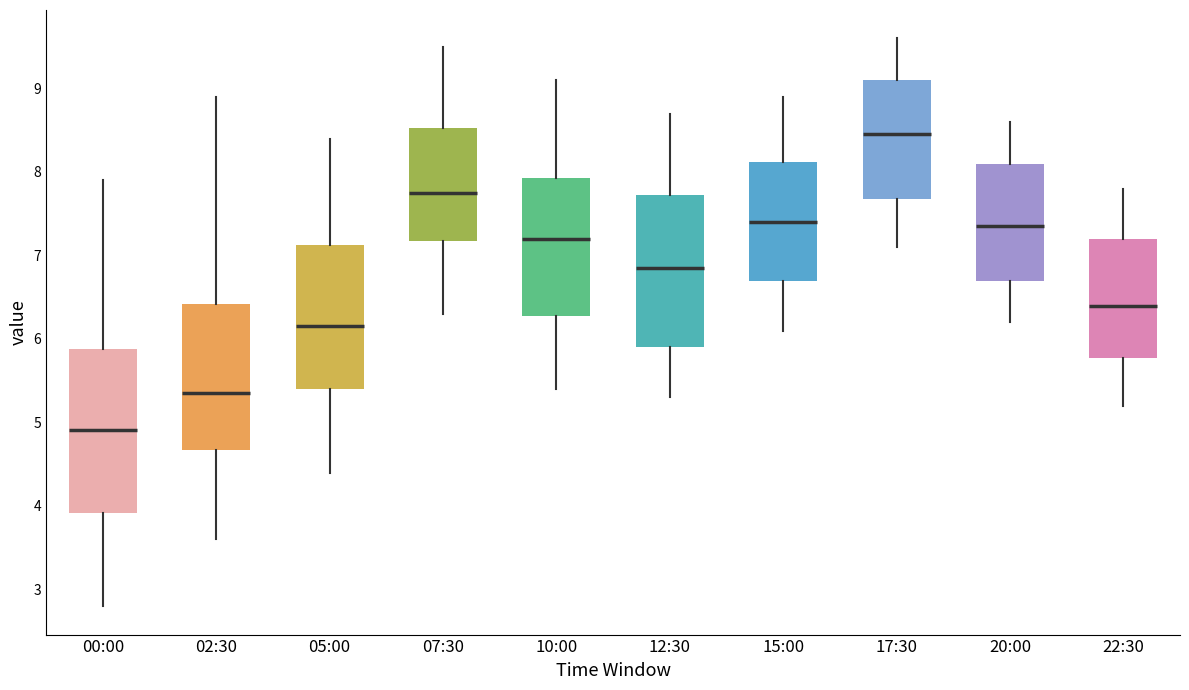

Which box's median line is the lowest?

00:00